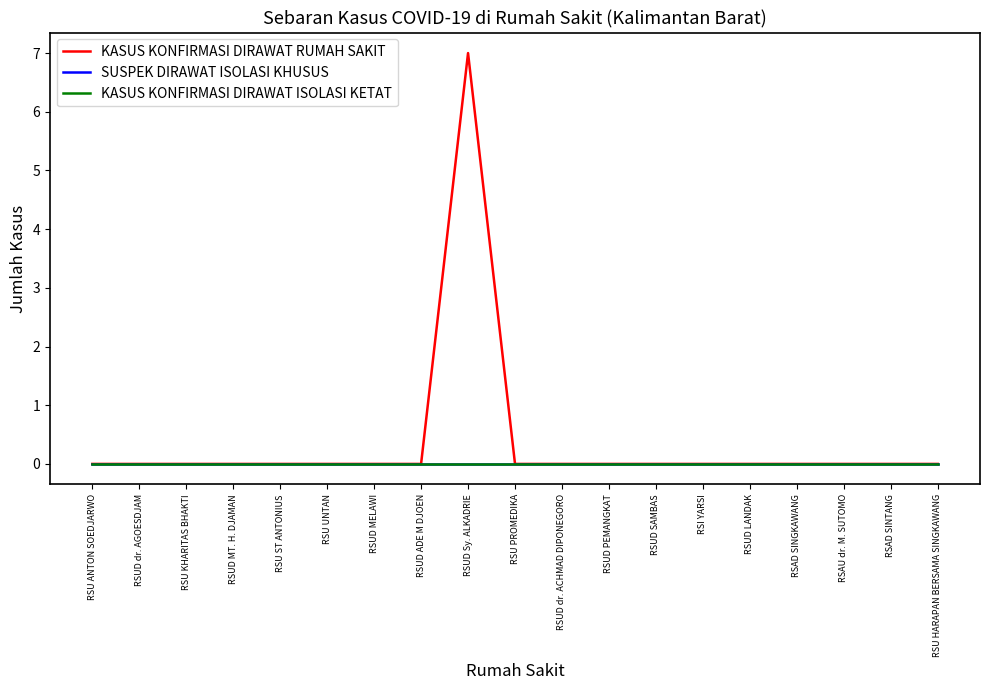

Does the chart have visible grid lines?

No